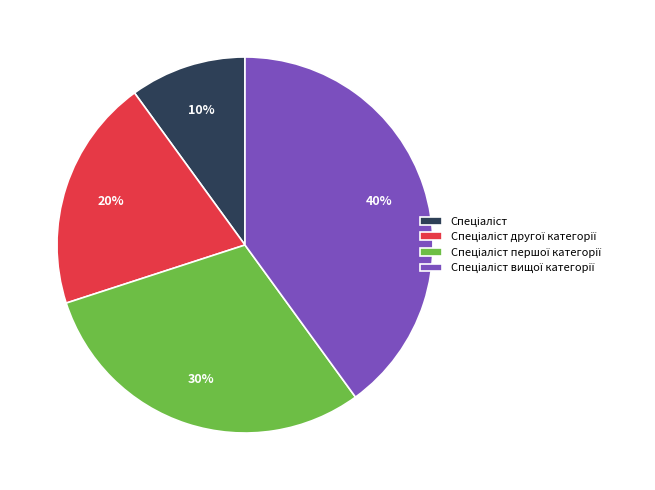

To the nearest percent, what is the difference between the largest and smallest slice percentages?

30%